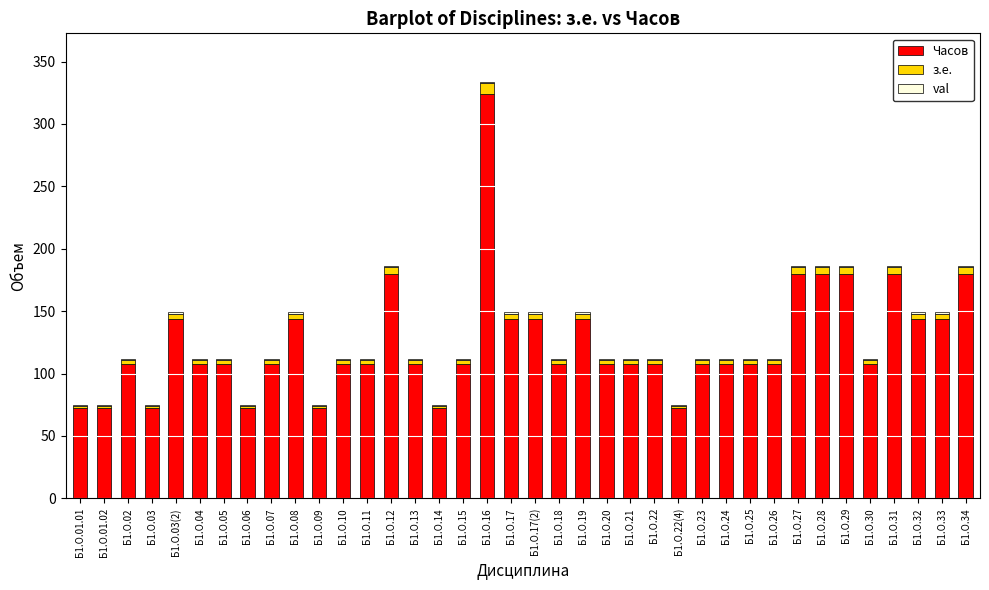

At which category is the sum across all series the highest?

Б1.О.16